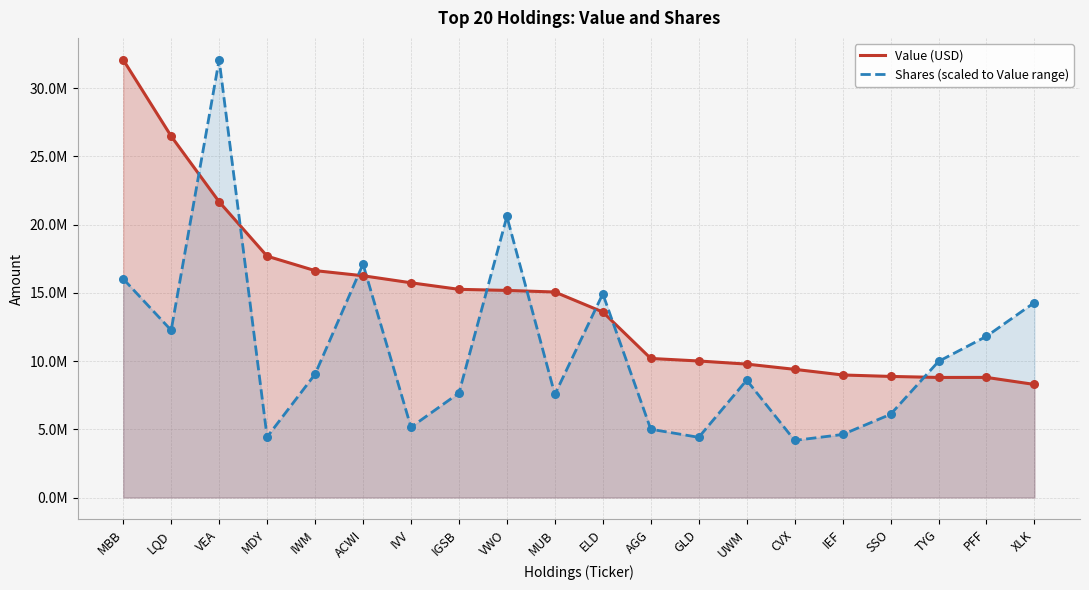

Which series reaches the maximum Y coordinate?

Value (USD)